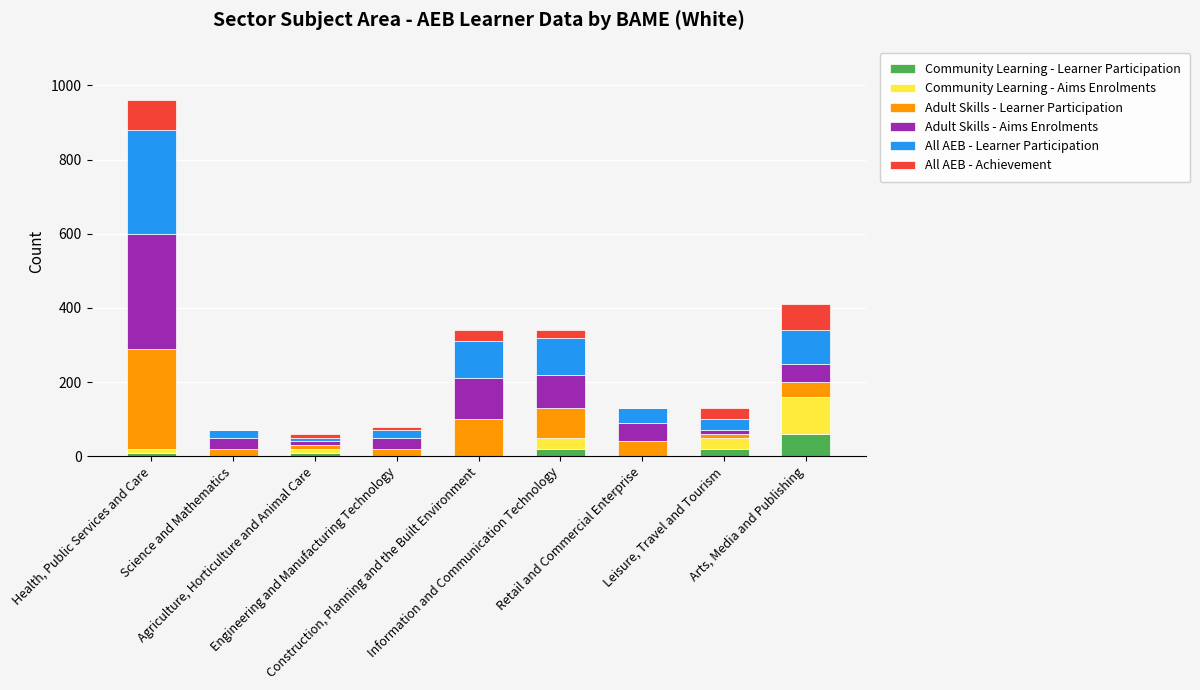

The Adult Skills - Learner Participation series shows 270 at Health, Public Services and Care. True or false?

True